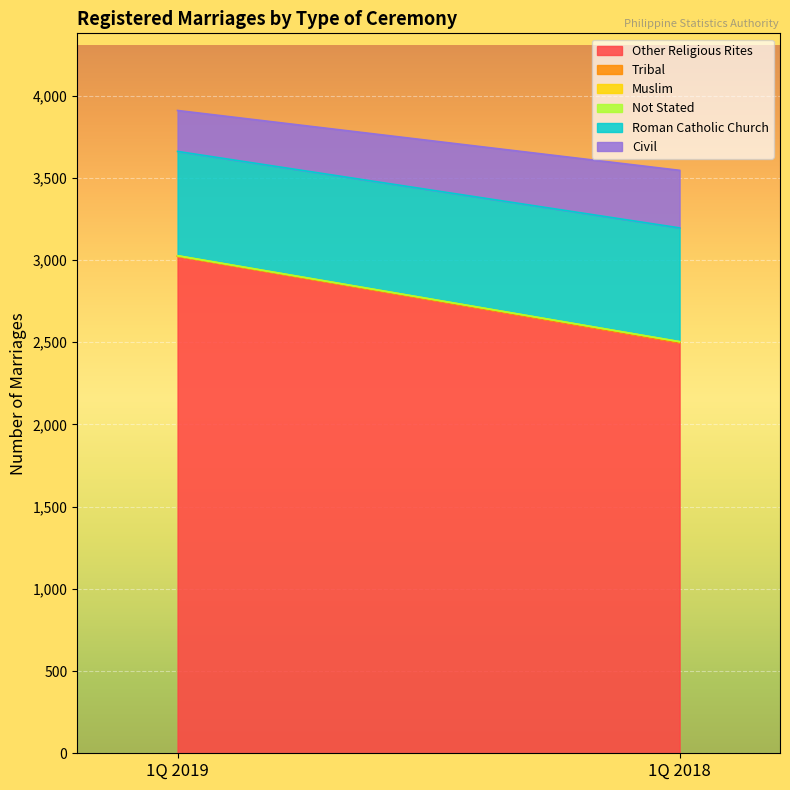

What is the sum of the Civil values at 1Q 2019 and 1Q 2018?

599